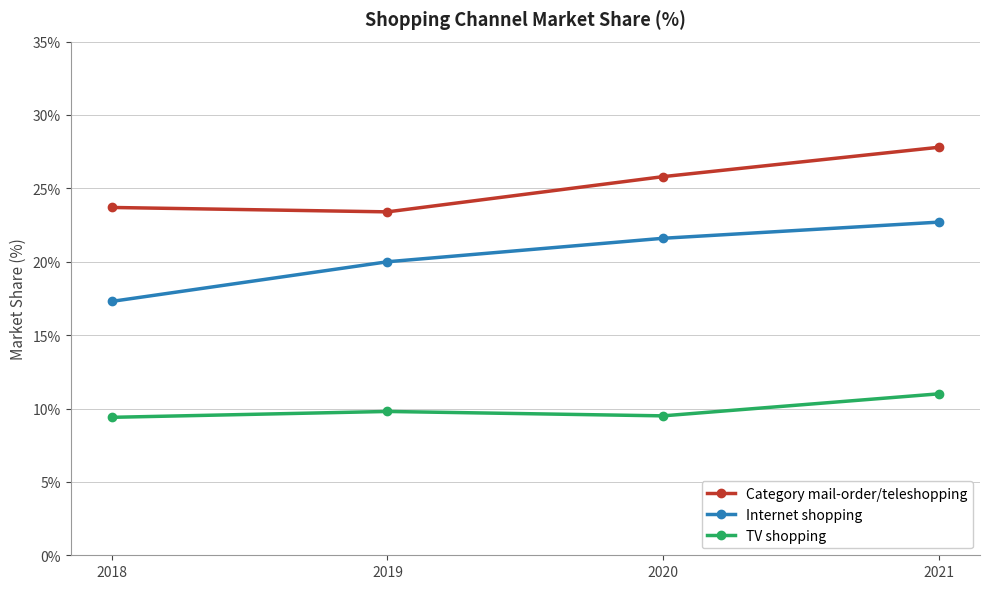

List the series in order of their overall mean, highest first.

Category mail-order/teleshopping, Internet shopping, TV shopping